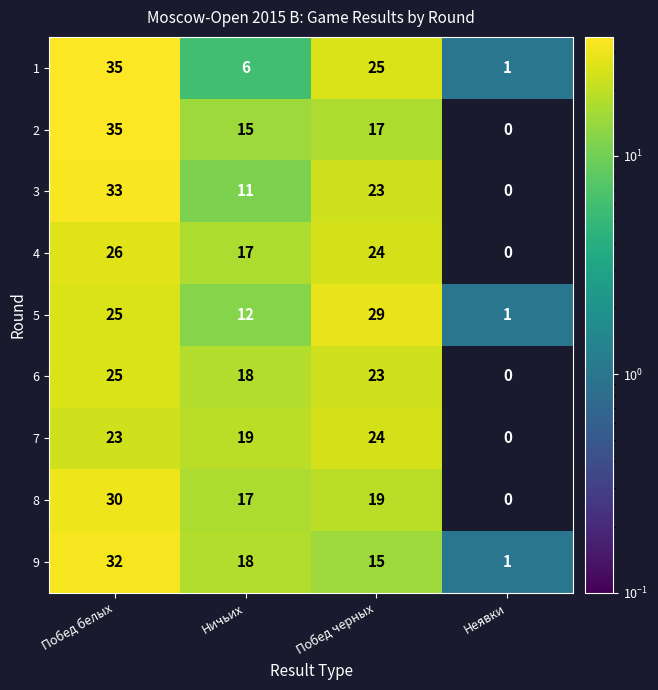

The 6 series shows 23 at Побед черных. True or false?

True